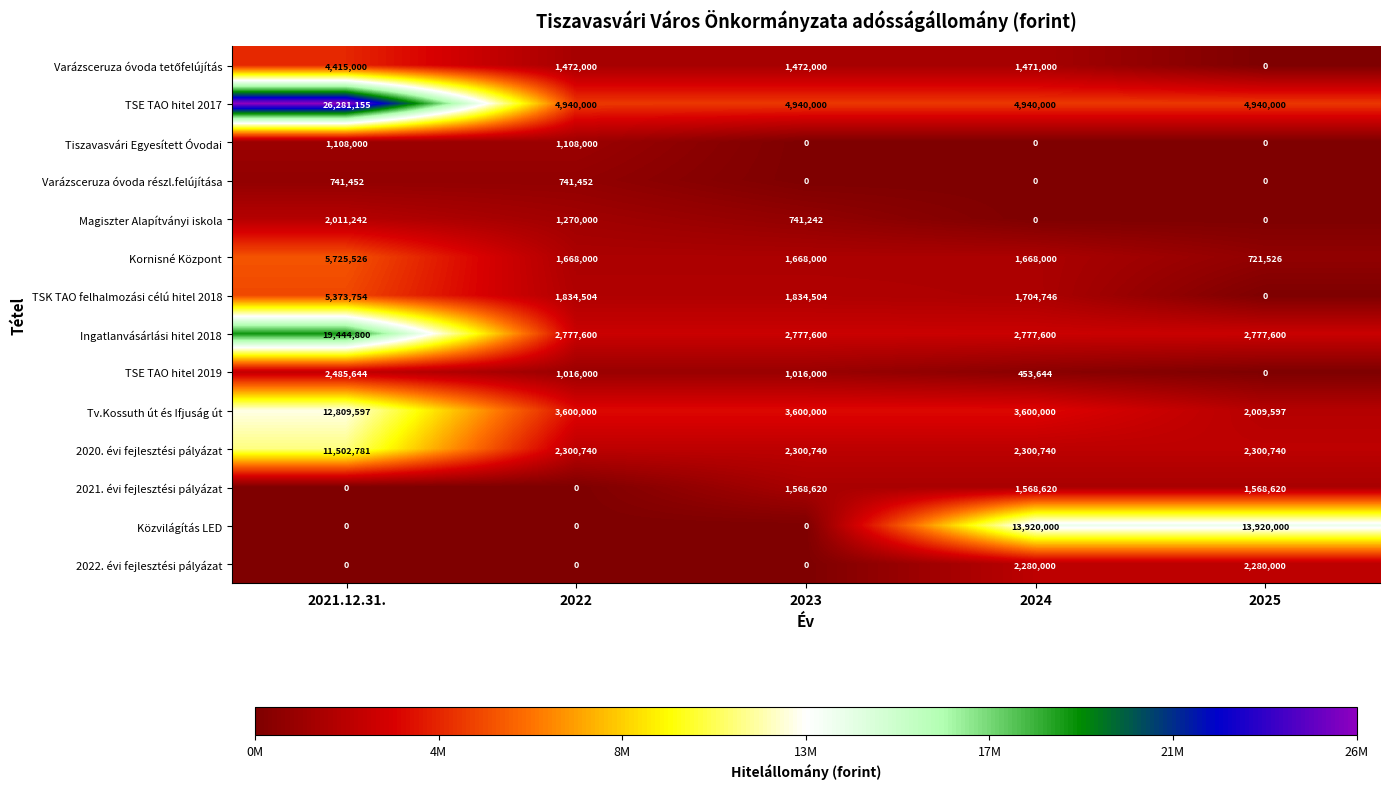

Which series has the largest total across all categories?

TSE TAO hitel 2017